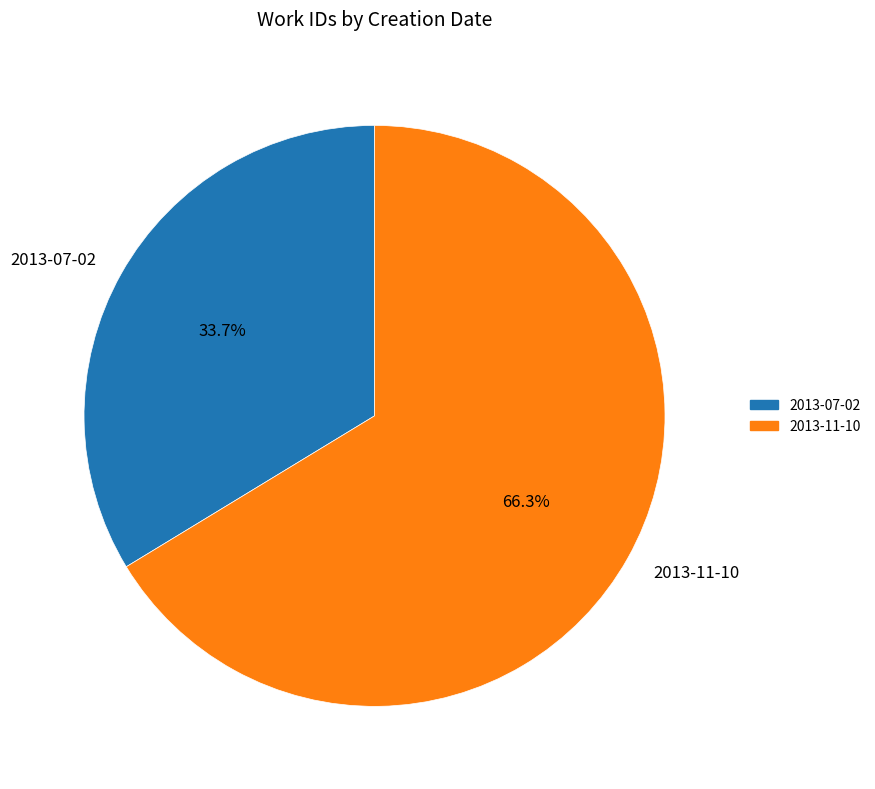

True or false: 2013-11-10 accounts for 66% of the total.

True